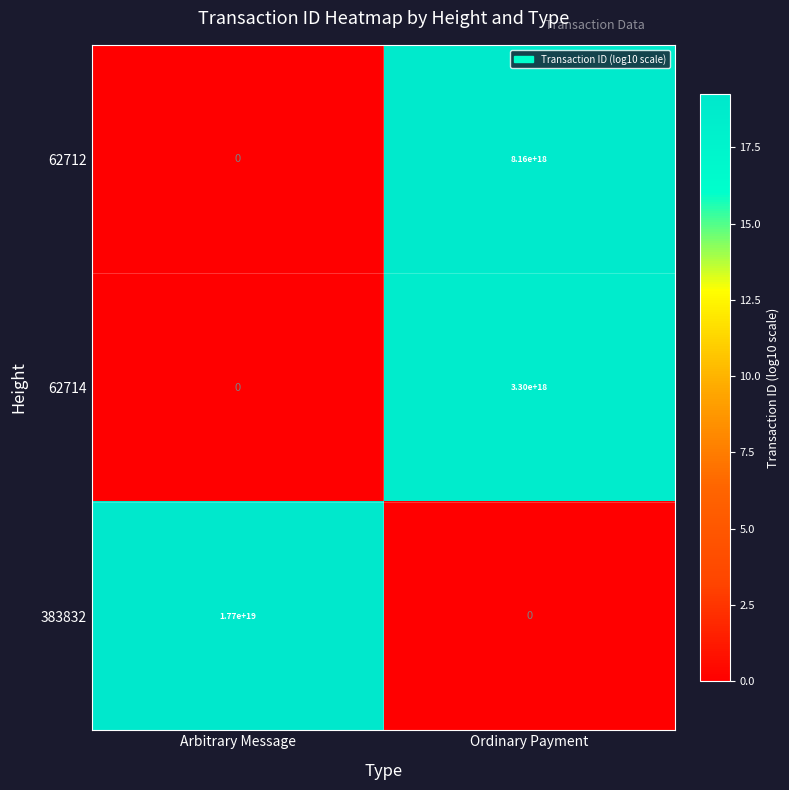

List the series in order of their peak value, highest first.

383832, 62712, 62714